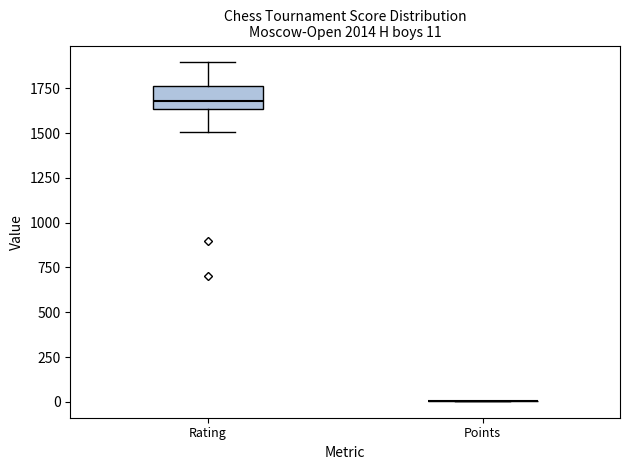

Which box is the tallest, from its lower edge to its upper edge?

Rating